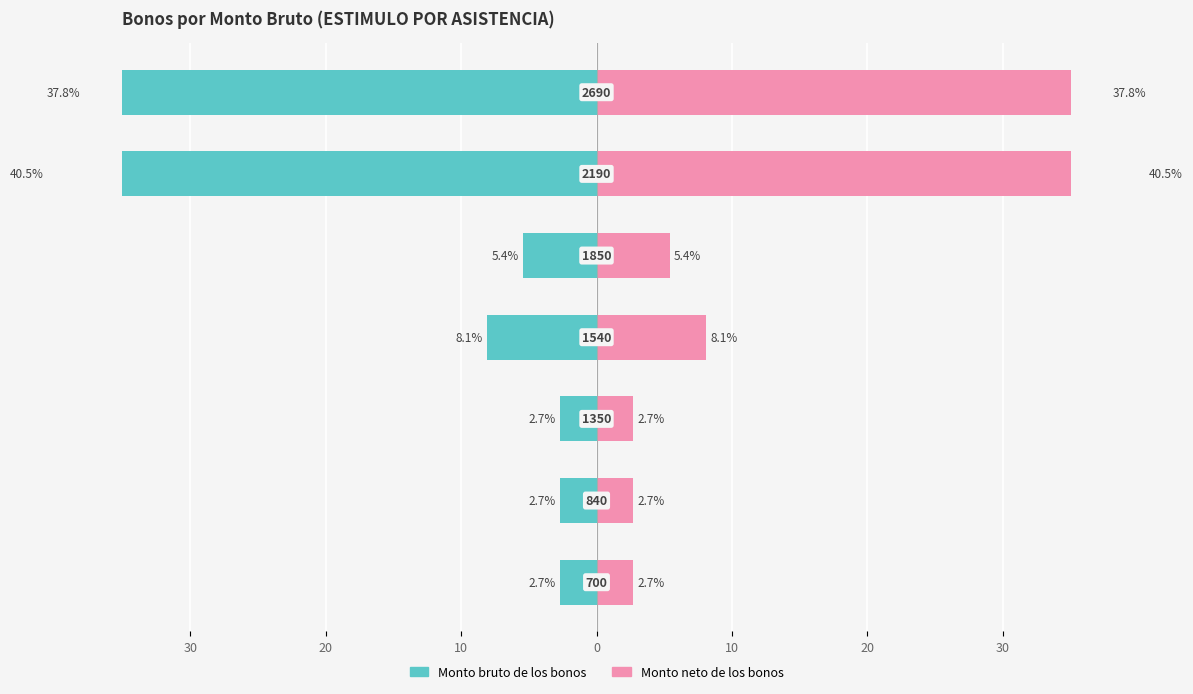

Reading left to right, list all the values displayed in this chart.

Monto bruto de los bonos: 30=-2.7	20=-2.7	10=-2.7	0=-8.1	10=-5.4	20=-40.5	30=-37.8
Monto neto de los bonos: 30=2.7	20=2.7	10=2.7	0=8.1	10=5.4	20=40.5	30=37.8